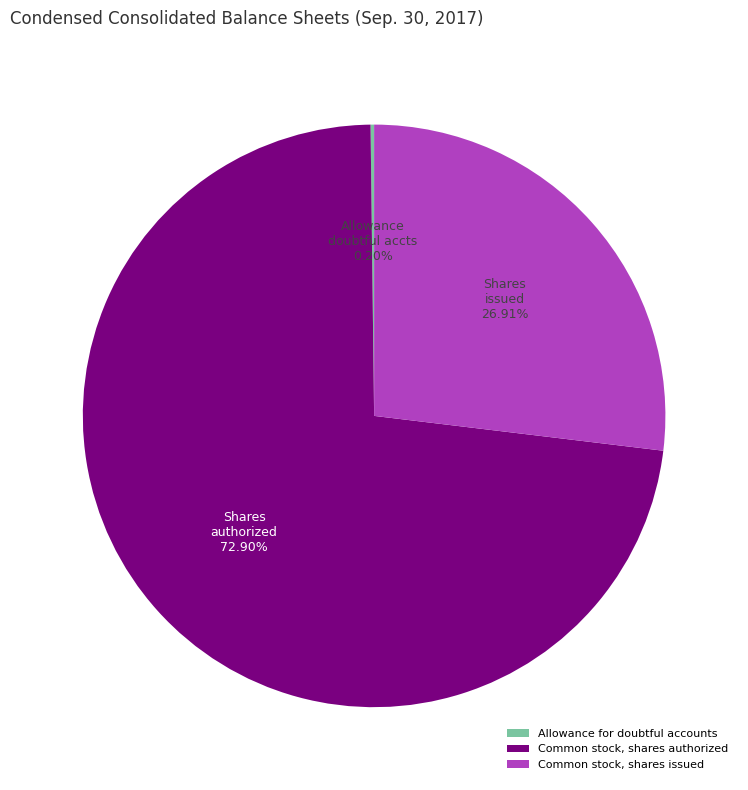

To the nearest percent, what is the difference between the largest and smallest slice percentages?

73%